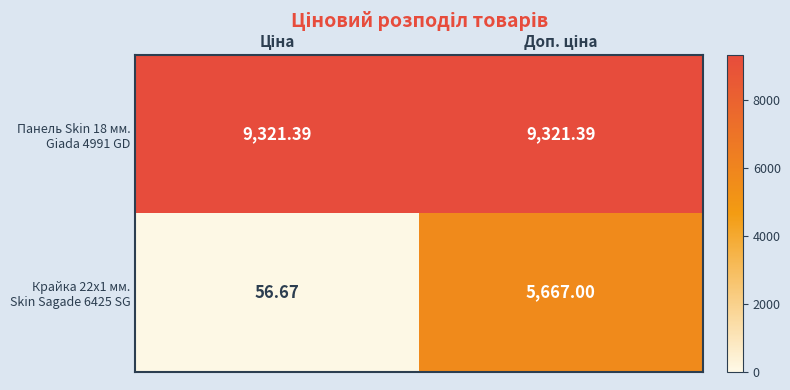

Which series has the largest total across all categories?

Панель Skin 18 мм. Giada 4991 GD